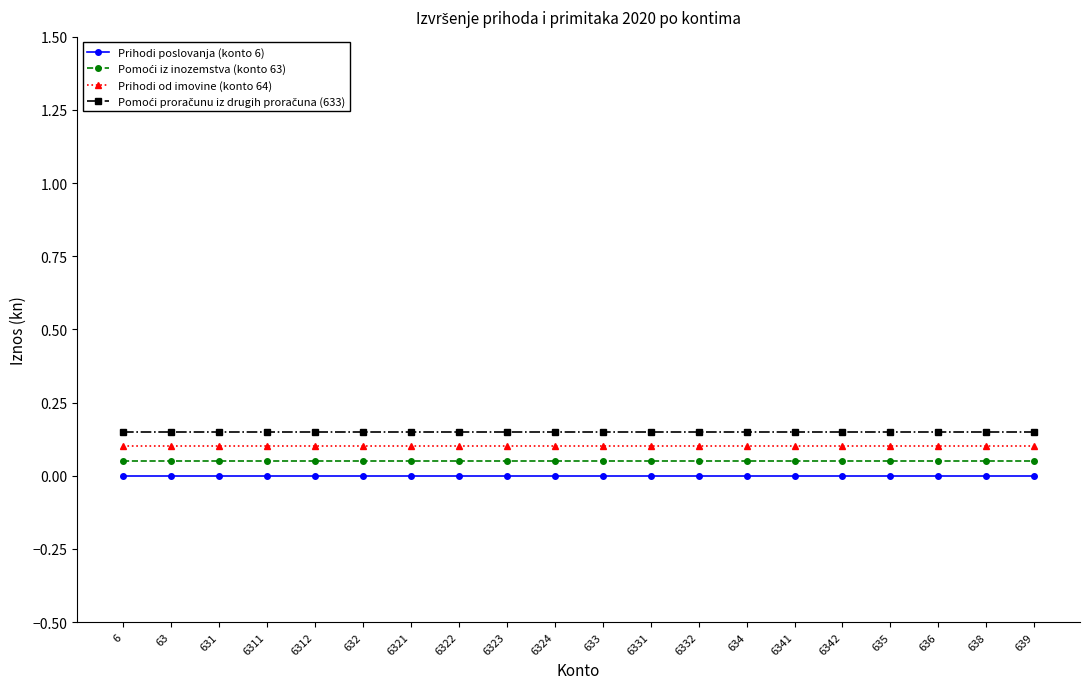

What position from the right is 639?

1